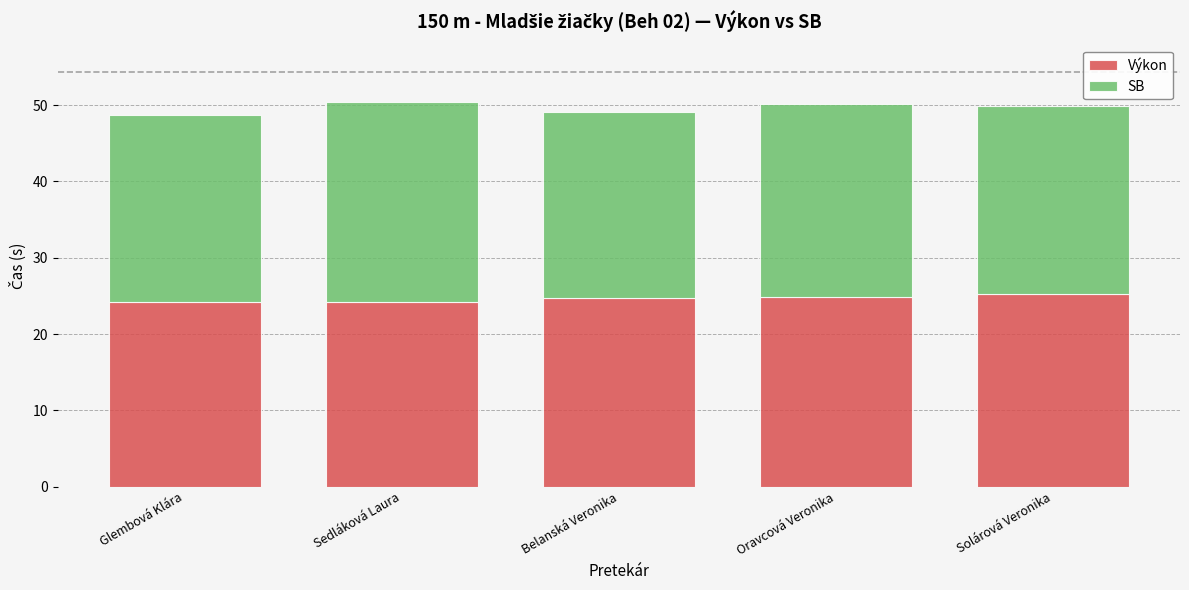

Does the chart contain any negative values?

No